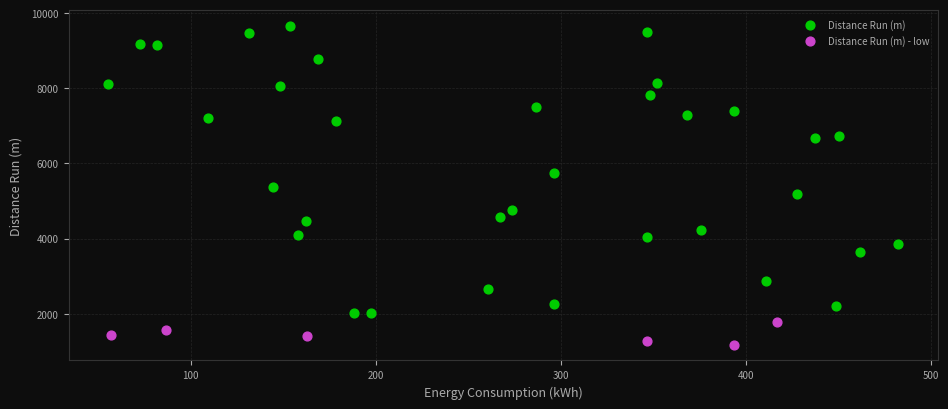

Which series contains the lowest Y value?

Distance Run (m) - low